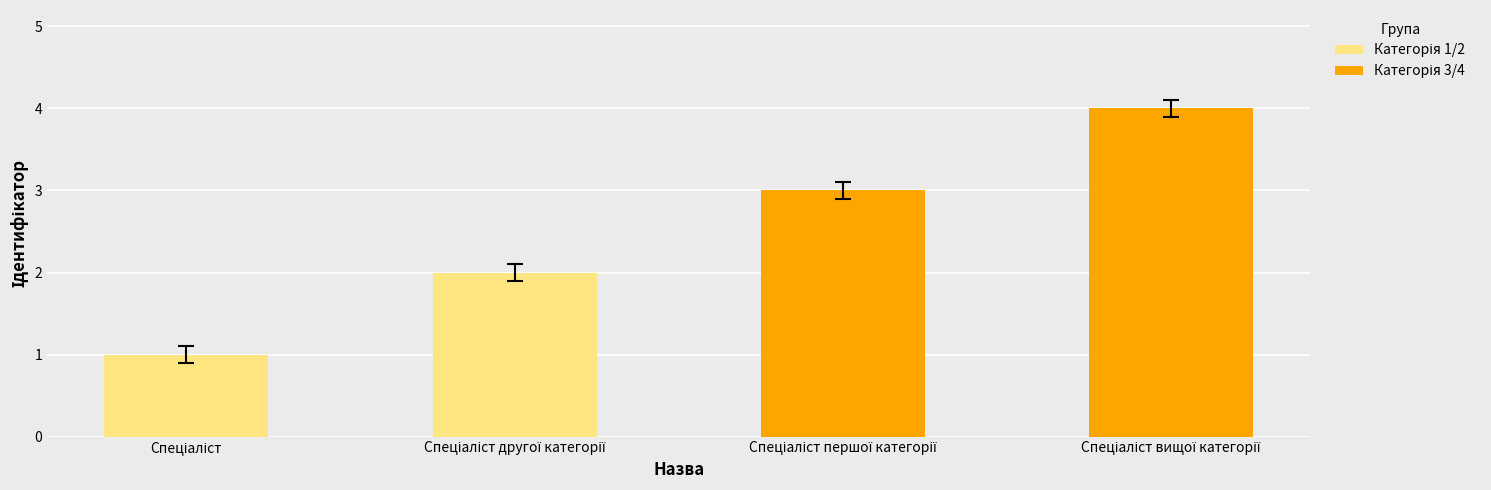

What is the greatest value displayed?

4